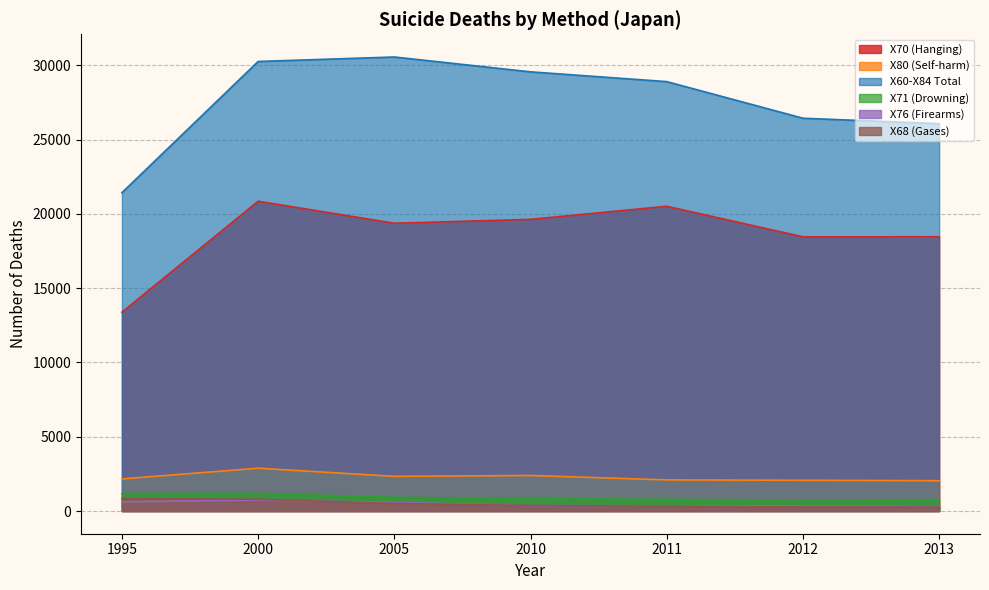

List the series in order of their peak value, highest first.

X60-X84 Total, X70 (Hanging), X80 (Self-harm), X71 (Drowning), X68 (Gases), X76 (Firearms)